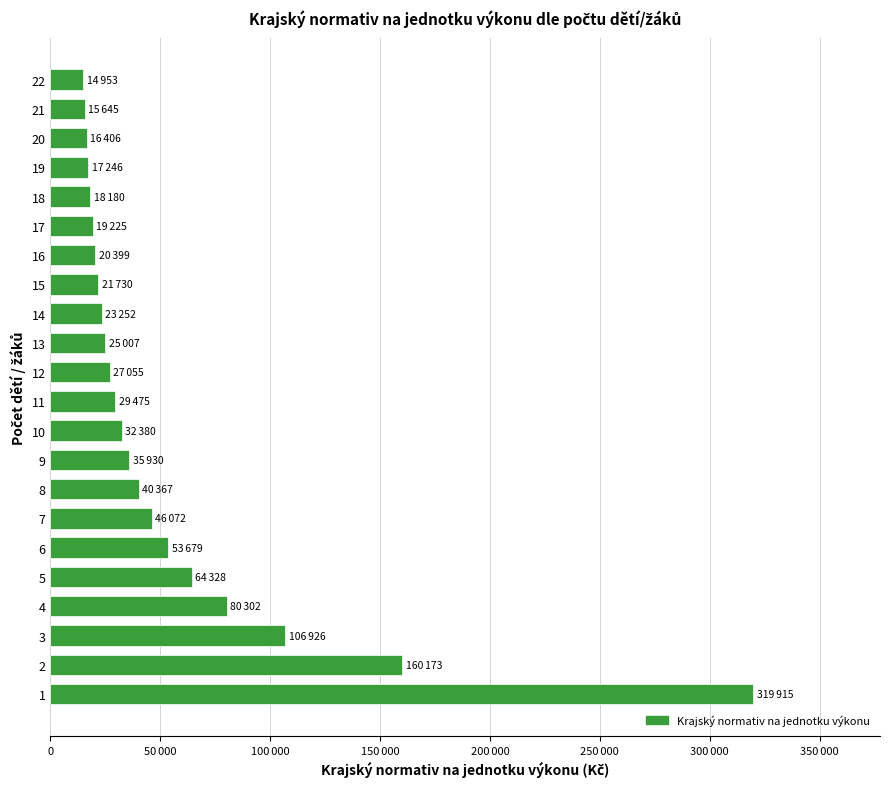

What is the average value?

54029